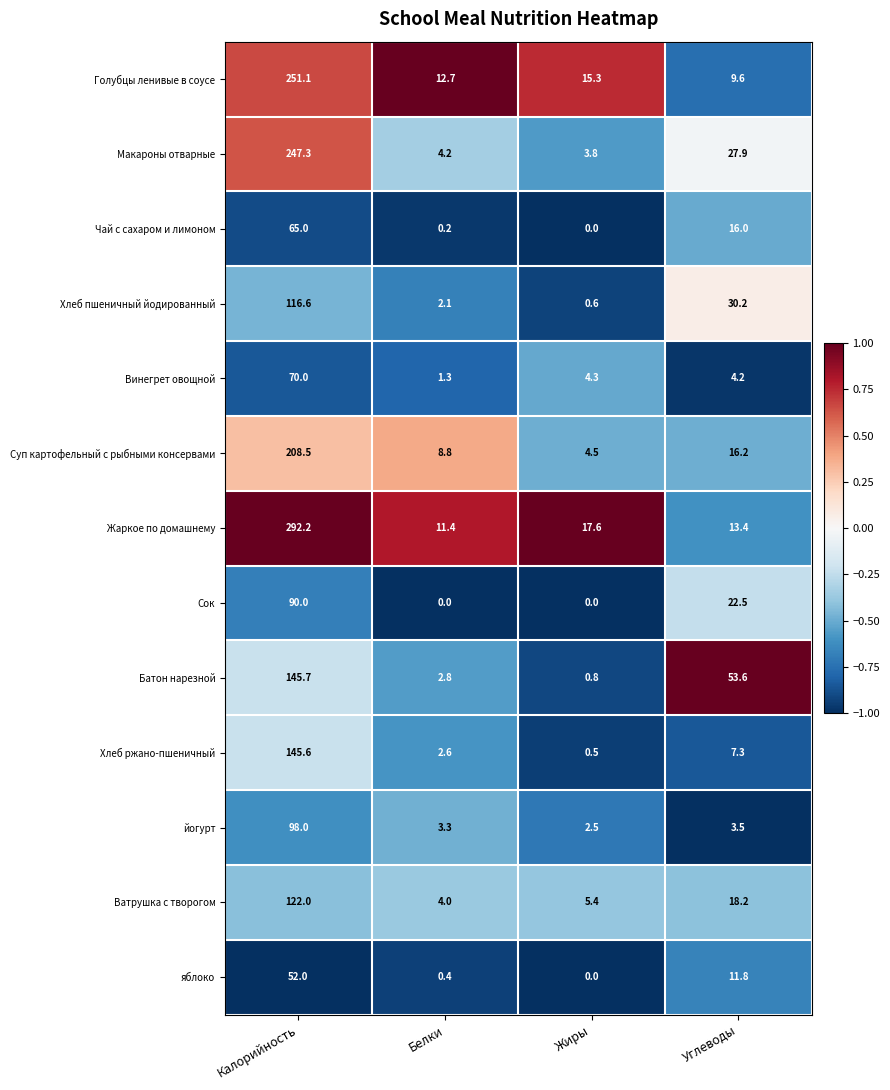

What is the total value across all series at Жиры?

55.3